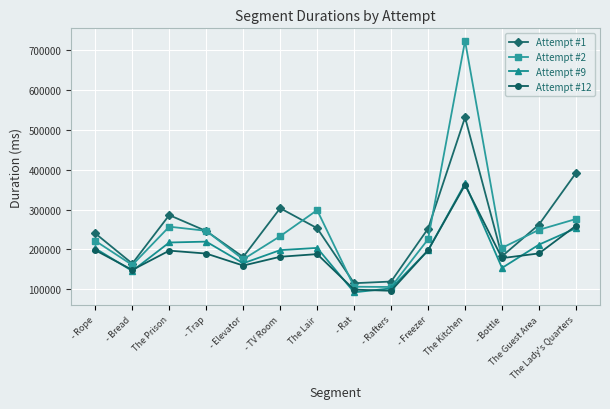

What is the difference between the highest and lowest values at - Elevator?

21580